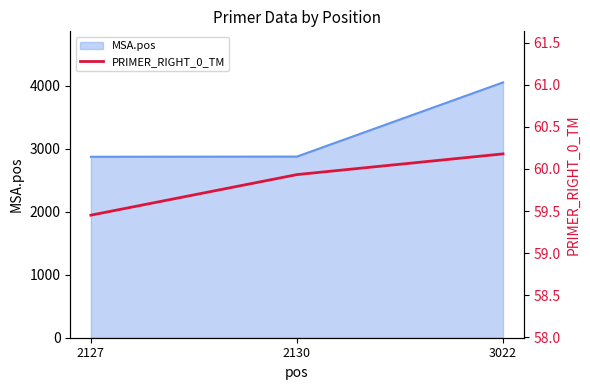

Reading right to left, what are all the values shown in this chart?

3022=60.2	2130=59.9	2127=59.5